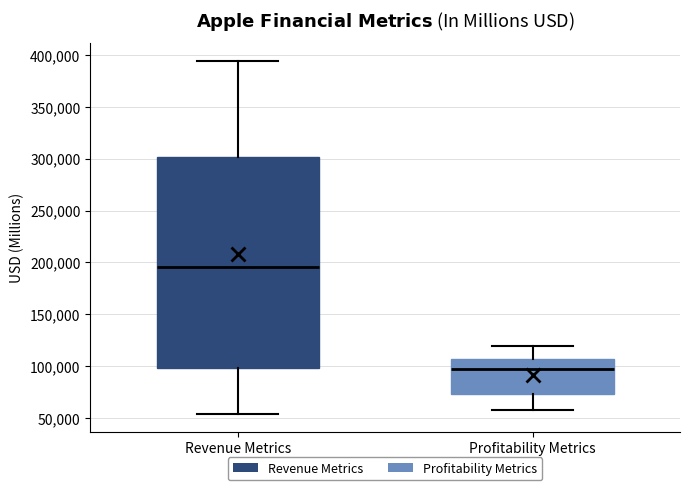

Comparing the boxes themselves (not the whiskers), which one is the tallest?

Revenue Metrics